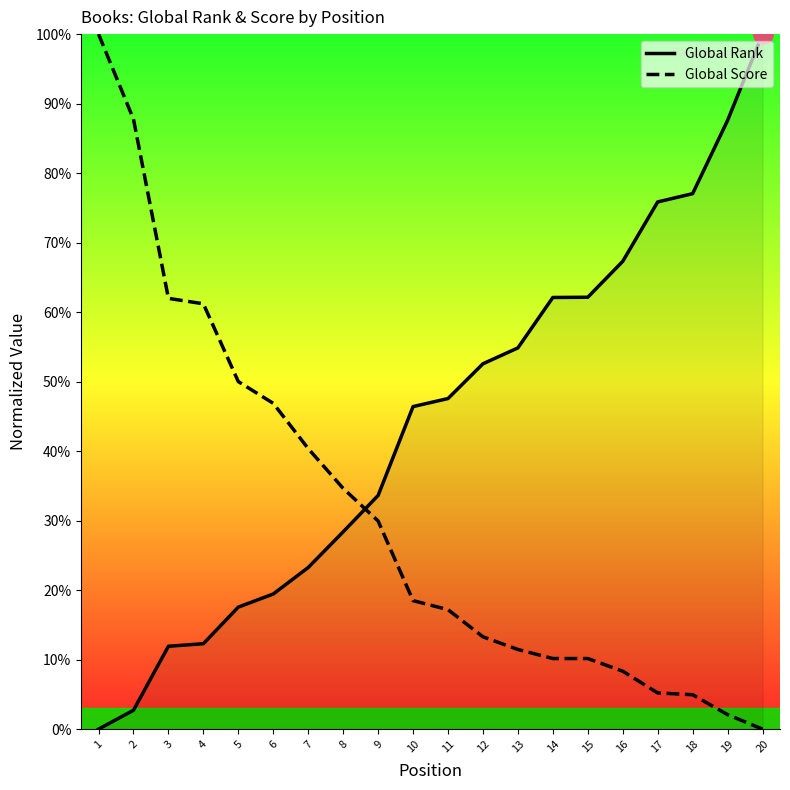

How many times do Global Rank and Global Score cross each other?

1